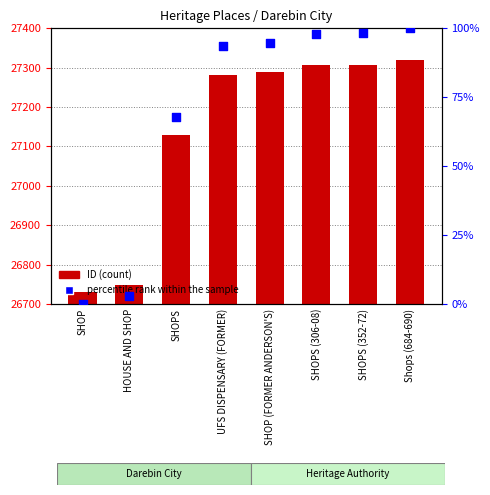

Which series has the largest total across all categories?

ID